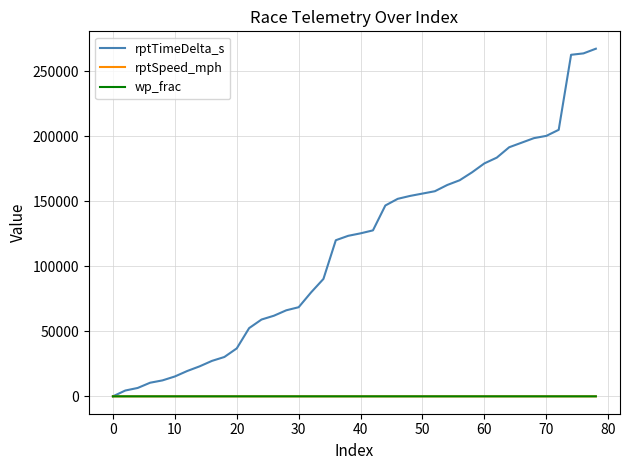

What is the maximum value shown in the chart?

267200.0